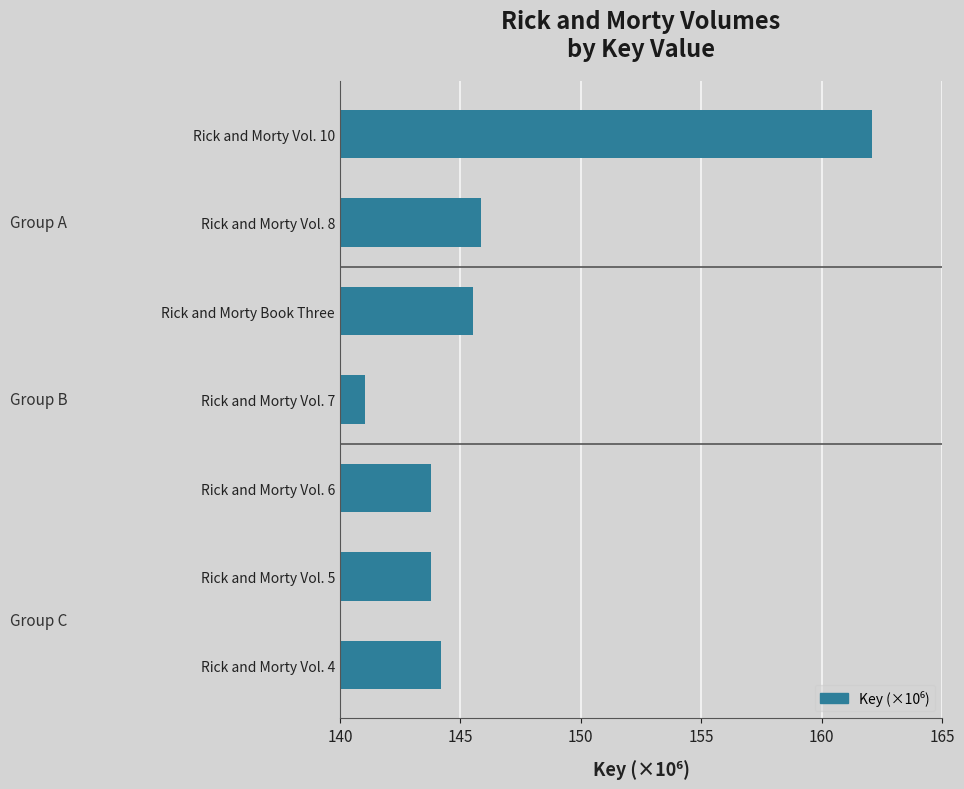

What is the greatest value displayed?

162.1